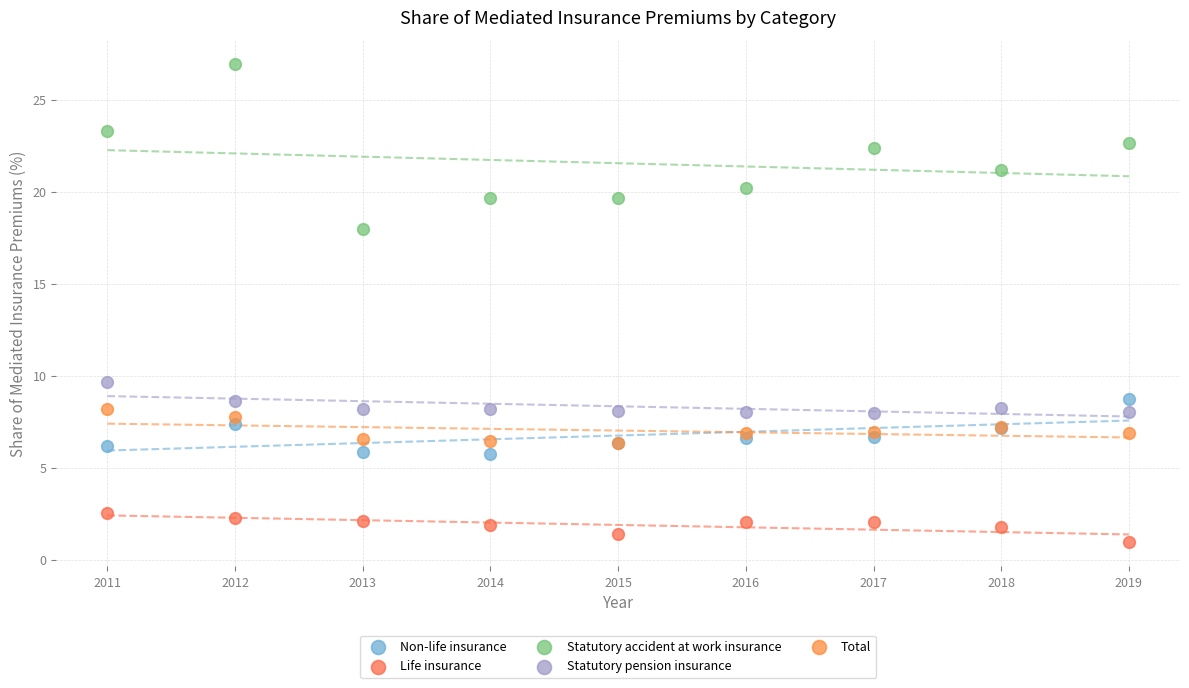

Across all series, what Y value is closest to 13?

9.7